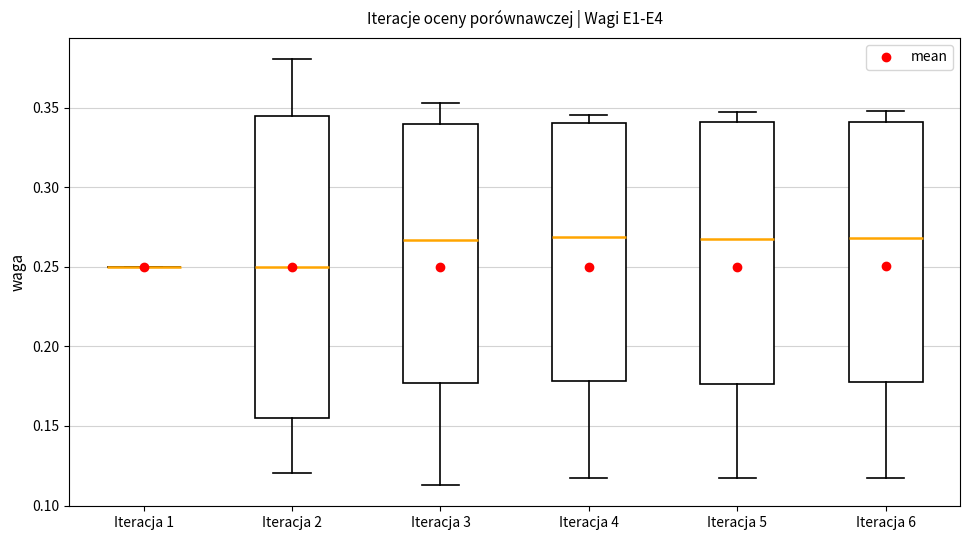

Which box is the tallest, from its lower edge to its upper edge?

Iteracja 2